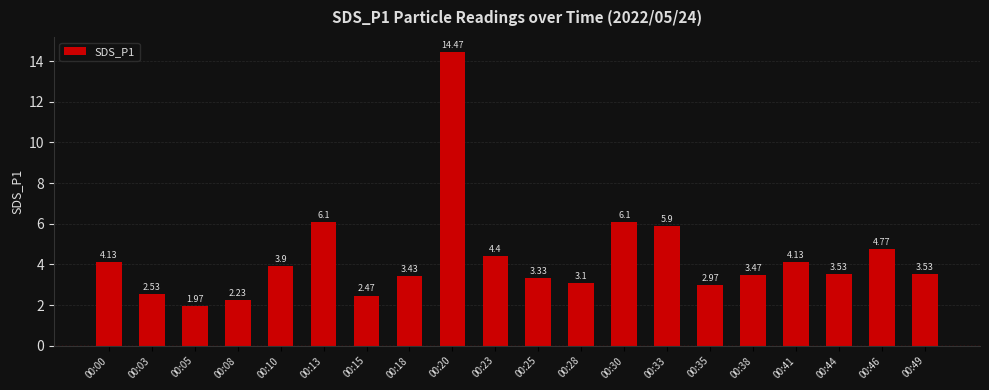

What is the maximum value shown in the chart?

14.5